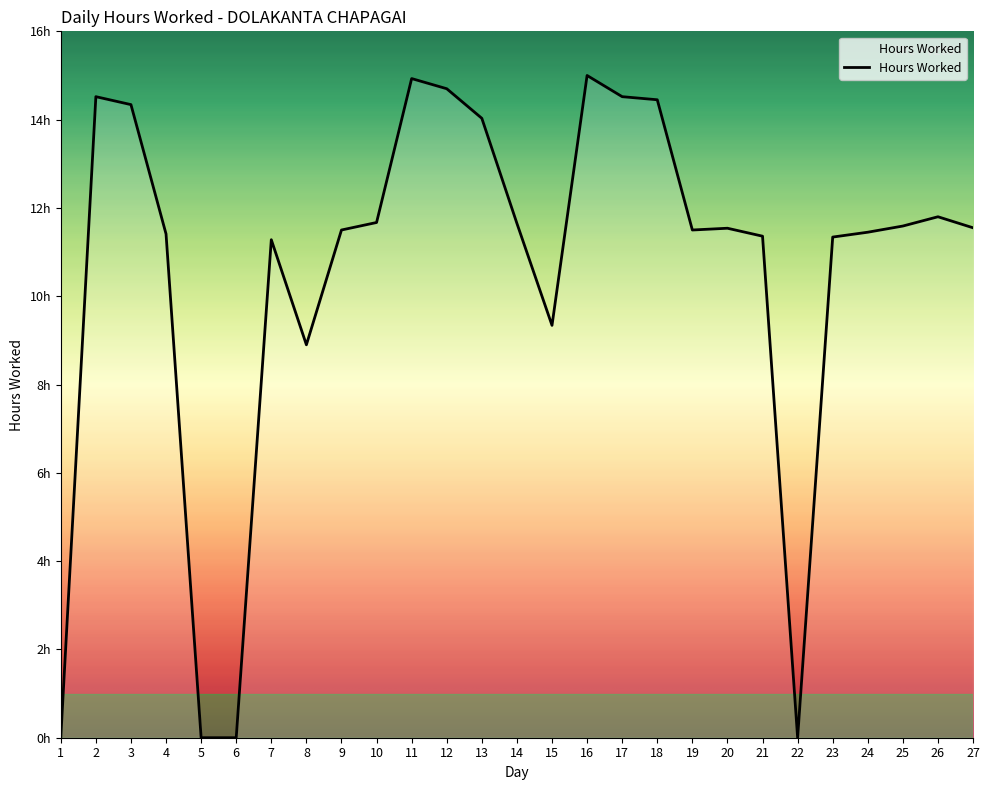

List the labels in order of value, largest first.

16, 11, 12, 2, 17, 18, 3, 13, 26, 10, 14, 25, 27, 20, 9, 19, 24, 4, 21, 23, 7, 15, 8, 1, 5, 6, 22